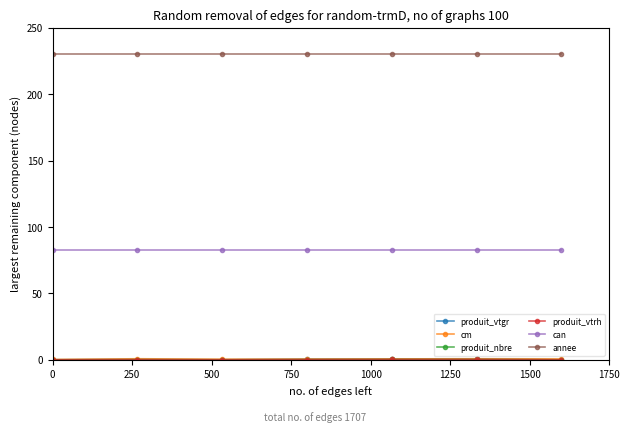

Where is the first local minimum for produit_nbre?

500